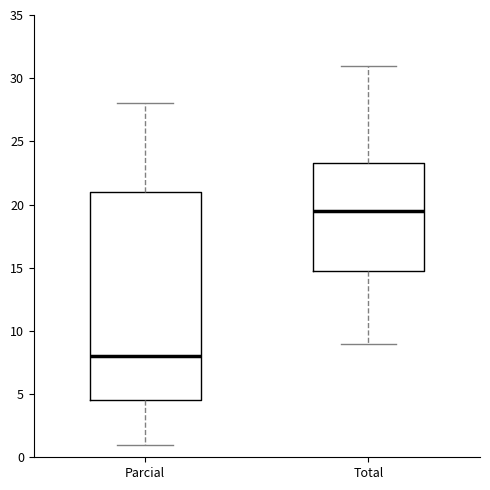

Reading left to right, transcribe this box plot: for each box, give where its median line is, the range the box spans, and where its two whiskers end, as read against the y-axis. The values are not printed on the chart, so give them approximately, as read against the axis.

Parcial: median 8.0, box 4.5 to 21.0, whiskers 1.0 to 28.0
Total: median 19.5, box 15.0 to 23.5, whiskers 9.0 to 31.0